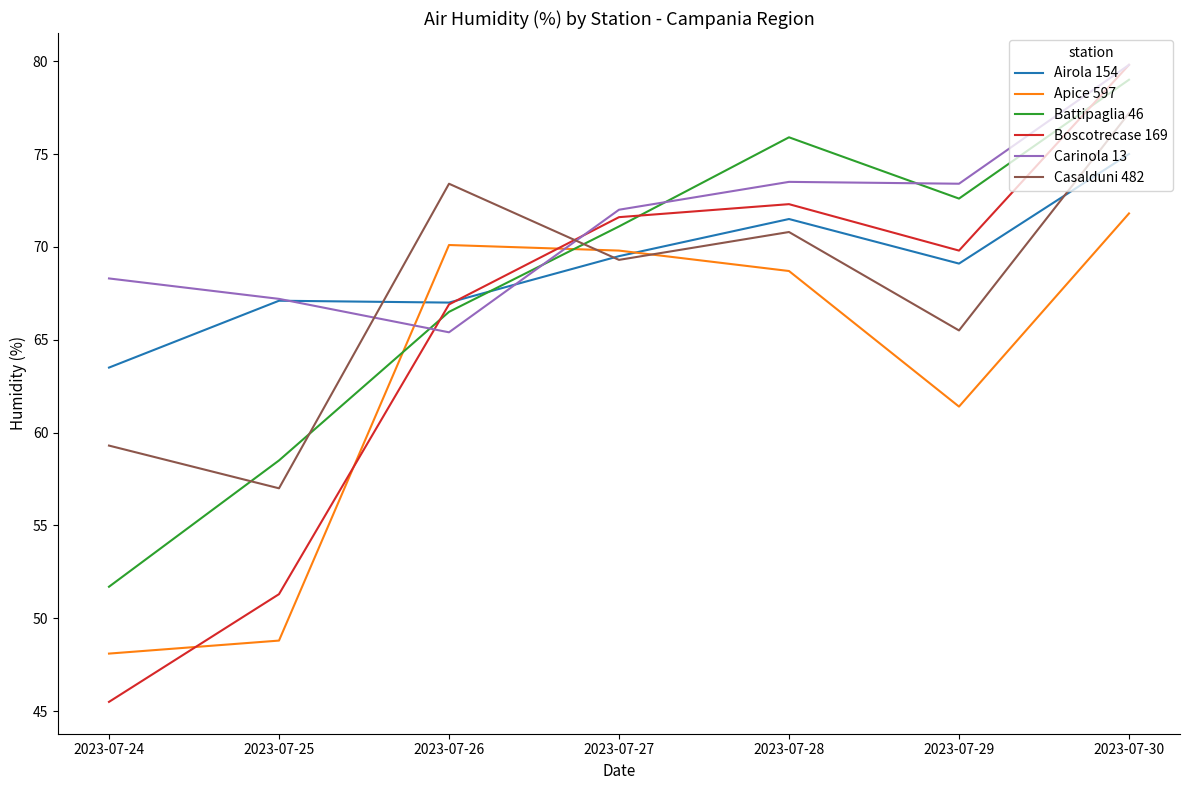

True or false: Airola 154 has a value of 67.0 at 2023-07-26.

True